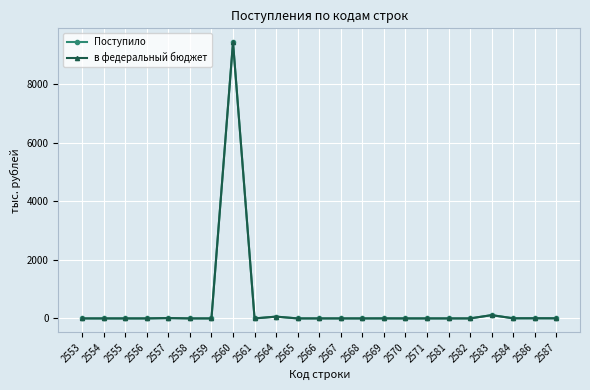

What is the value of the в федеральный бюджет point at the 8th from the left?

9443